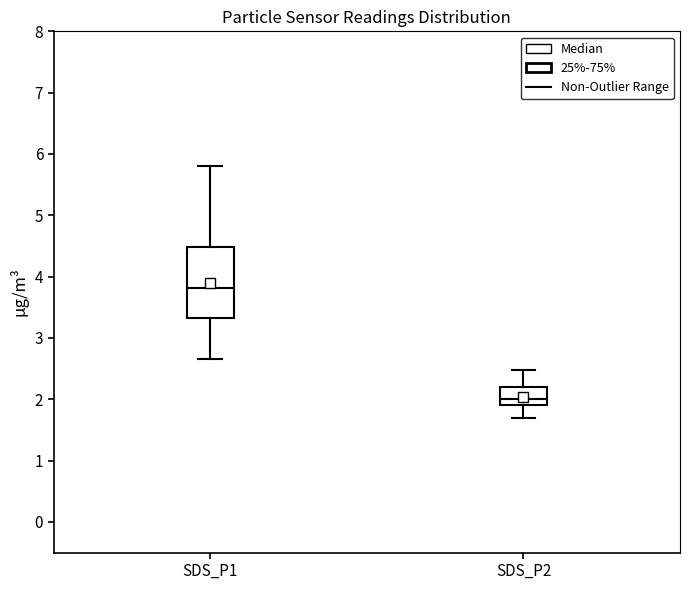

Comparing the boxes themselves (not the whiskers), which one is the tallest?

SDS_P1